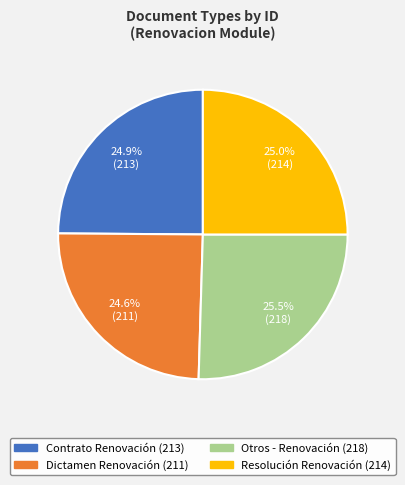

What portion of the pie excludes Otros - Renovación?

74.5%